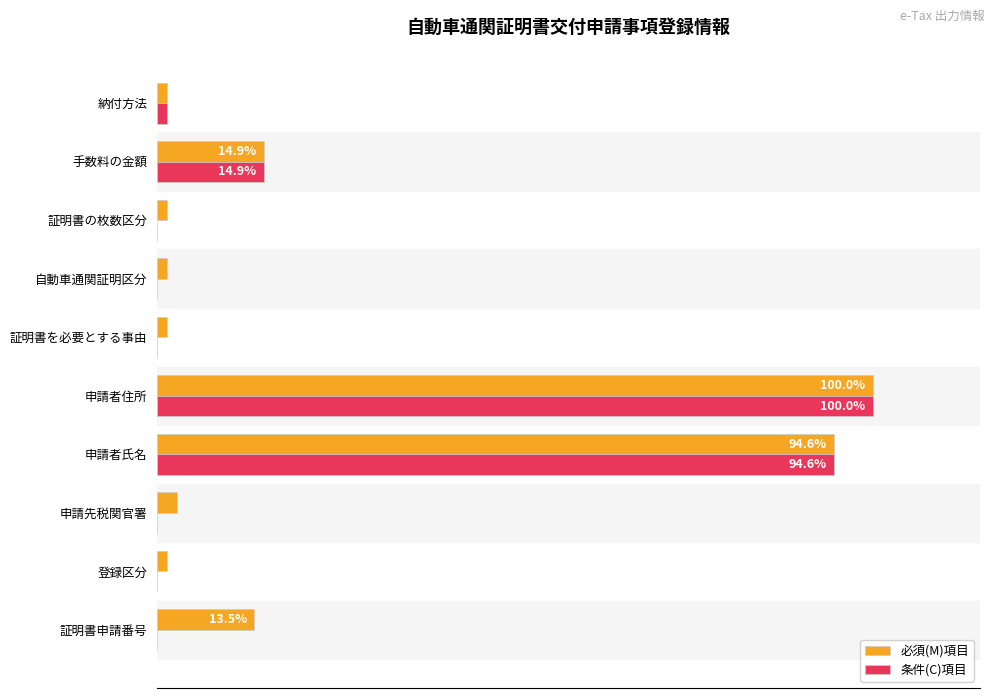

What is the difference between the second highest and minimum values in the 条件(C)項目 series?

94.6